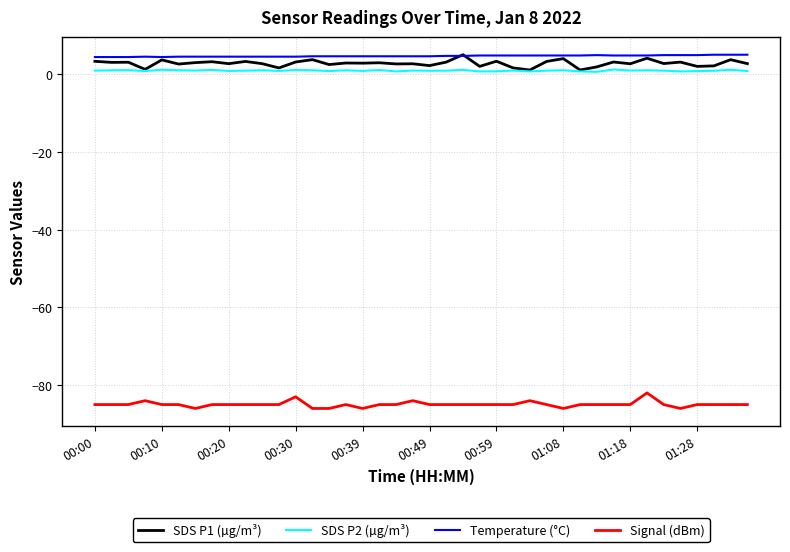

What is the minimum value shown in the chart?

-86.0